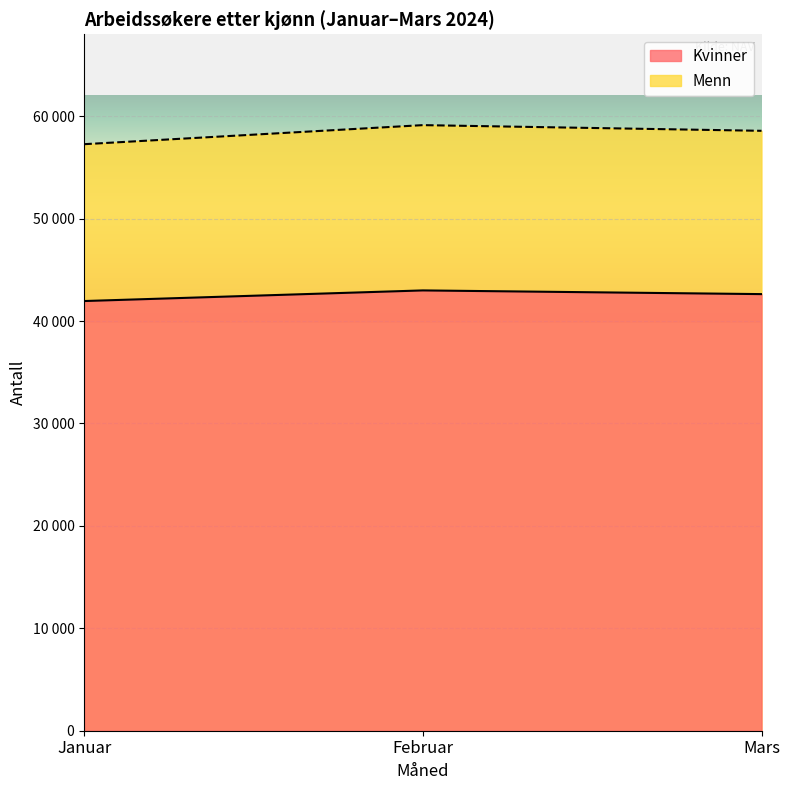

Does the chart display data point markers on the line(s)?

No